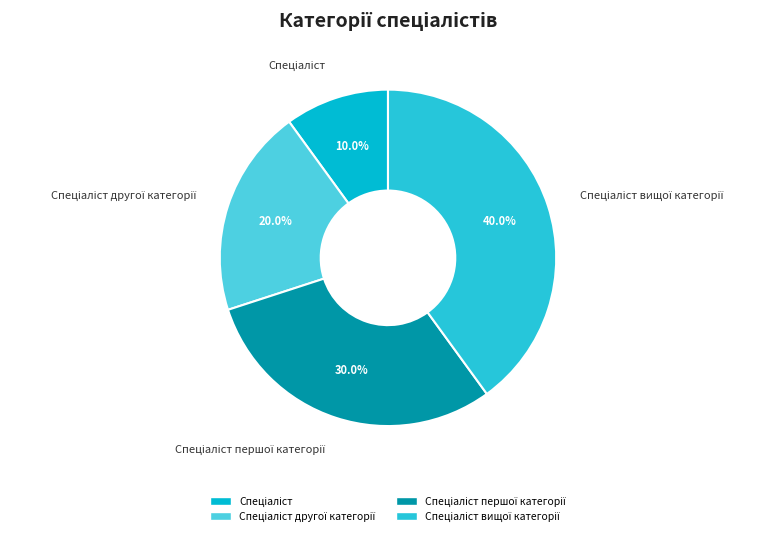

Is there a majority slice in this chart?

No